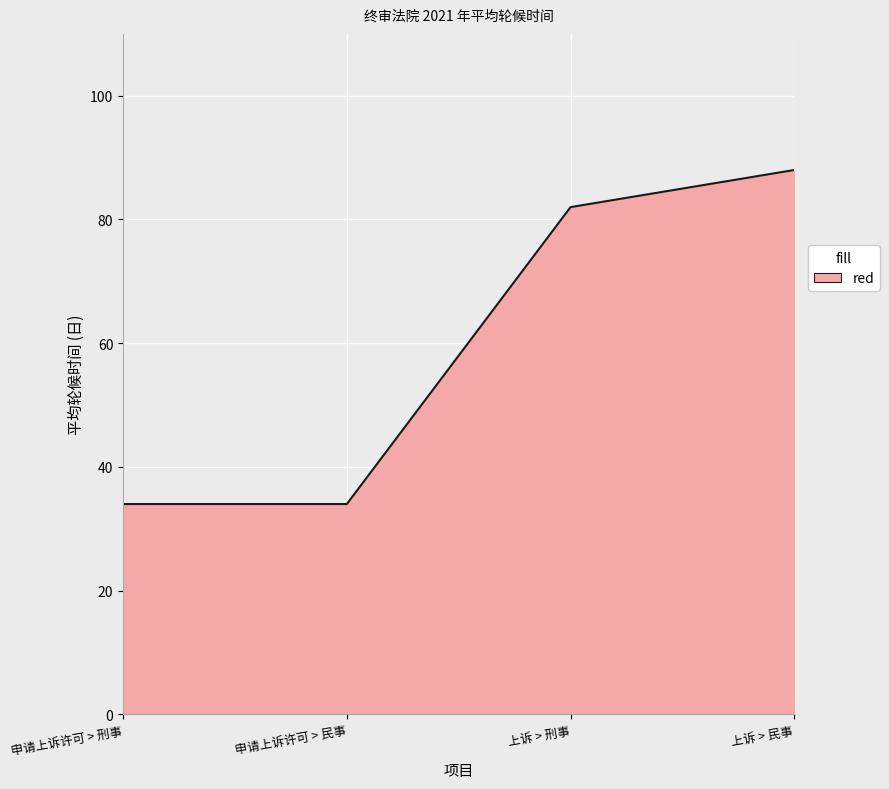

Approximately how many times larger is the value at 申请上诉许可 > 民事 compared to 上诉 > 民事?

0.4